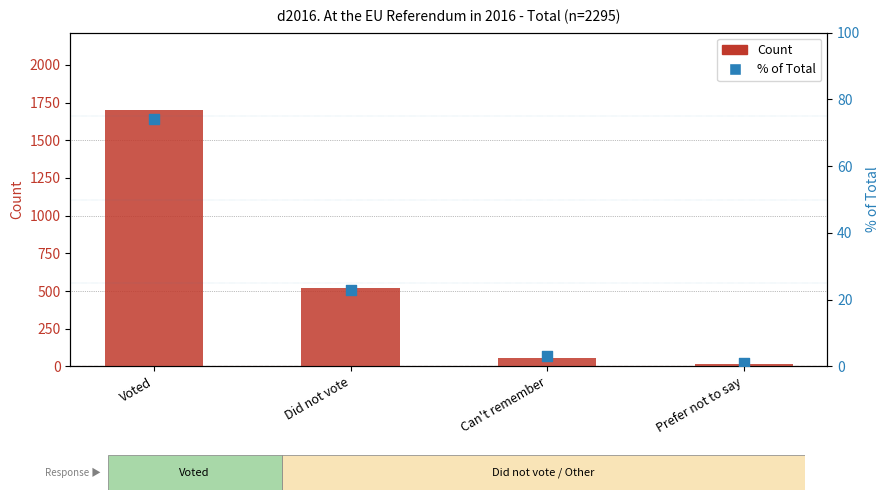

At which category is the sum across all series the highest?

Voted